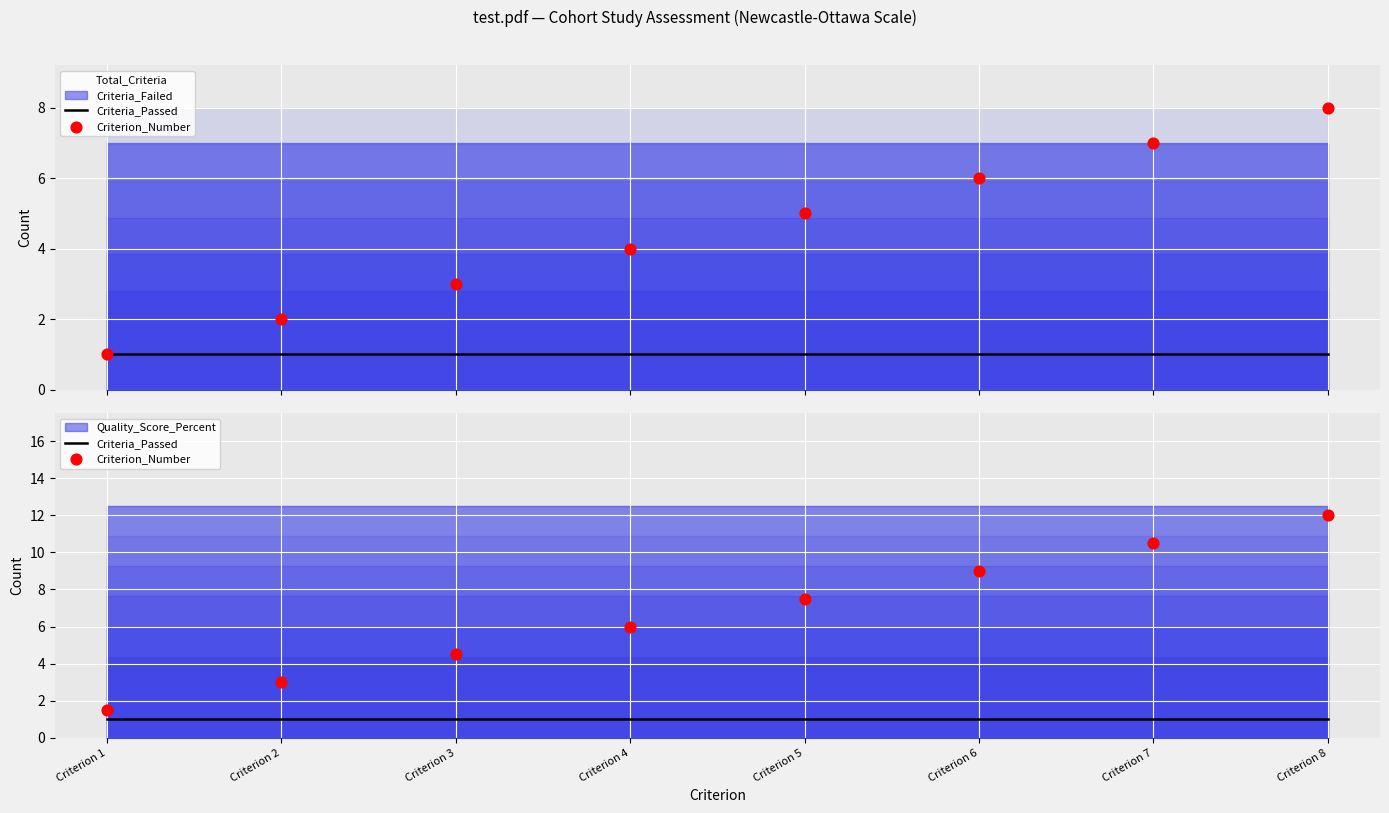

Which series has the largest total across all categories?

Criterion_Number